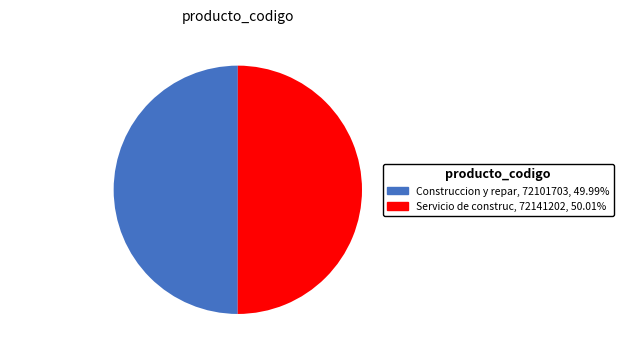

What is the ratio of the value at Servicio de construccion to the value at Construccion y reparacion?

1.0